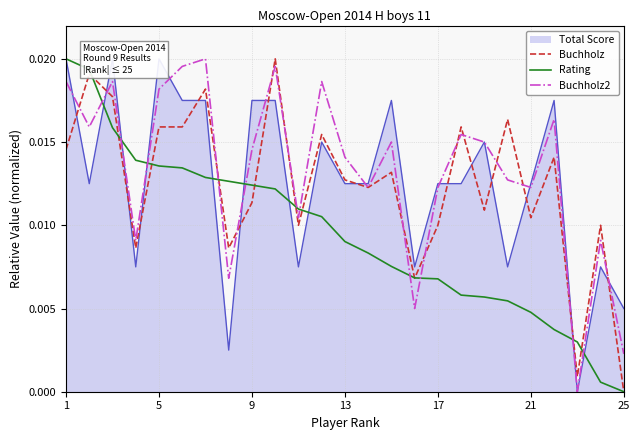

At which label does Buchholz reach its minimum?

25